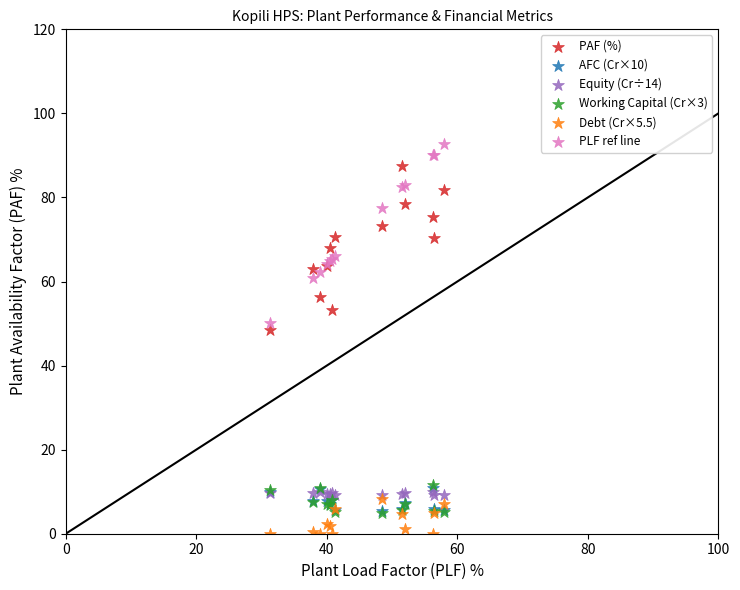

Which series has the widest spread of Y values?

PLF ref line